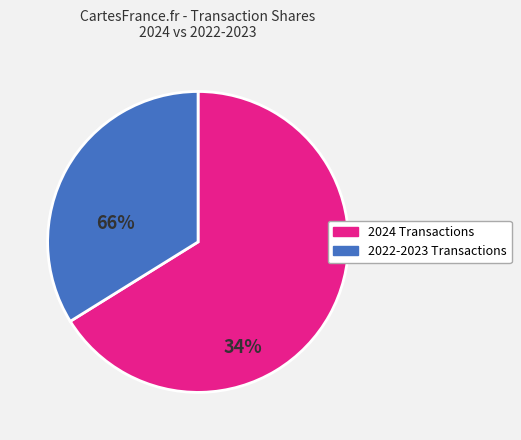

Is there a majority slice in this chart?

Yes